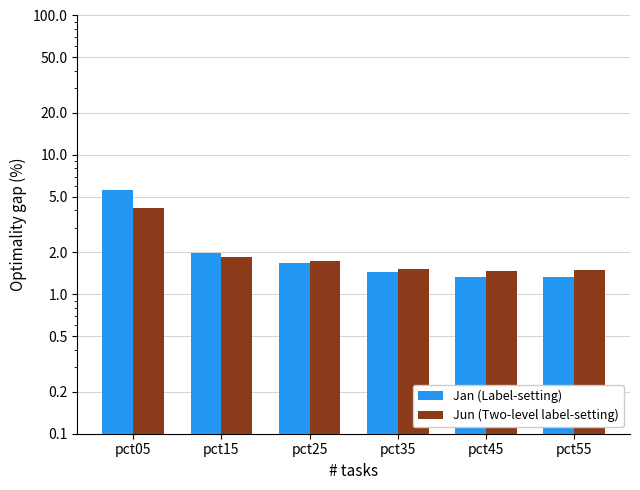

What is the average value of the Jan series?

2.2